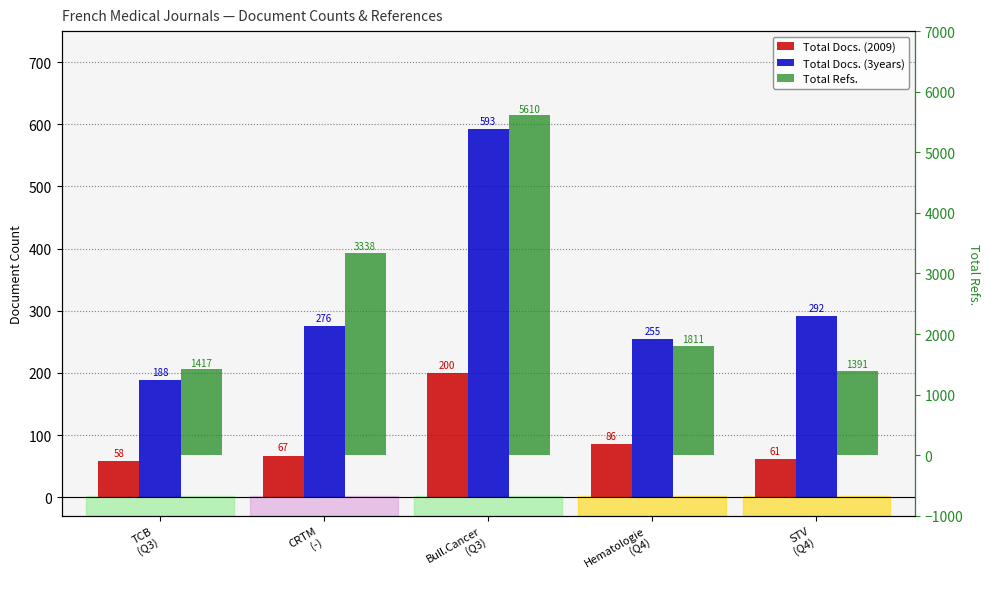

List the labels in order of Total Refs. value, largest first.

Bull.Cancer
(Q3), CRTM
(-), Hematologie
(Q4), TCB
(Q3), STV
(Q4)